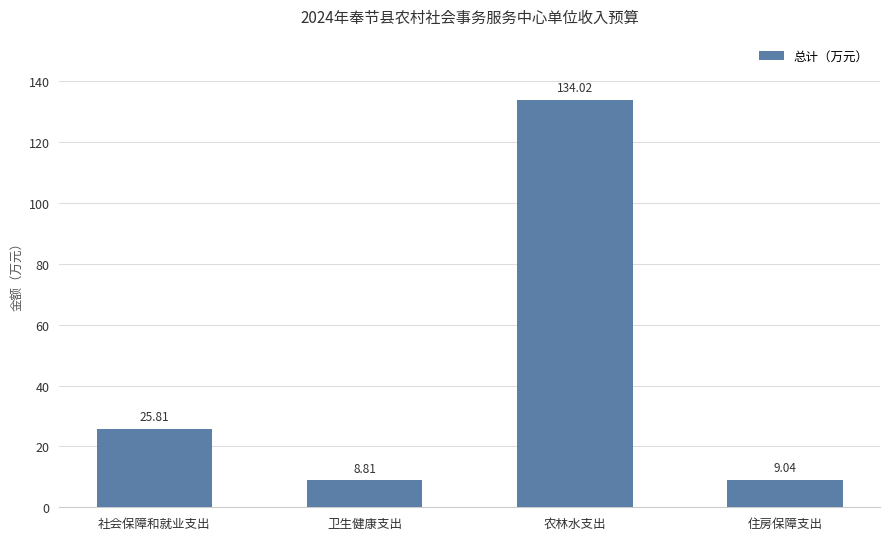

Where is the data nearest to the value 71?

社会保障和就业支出